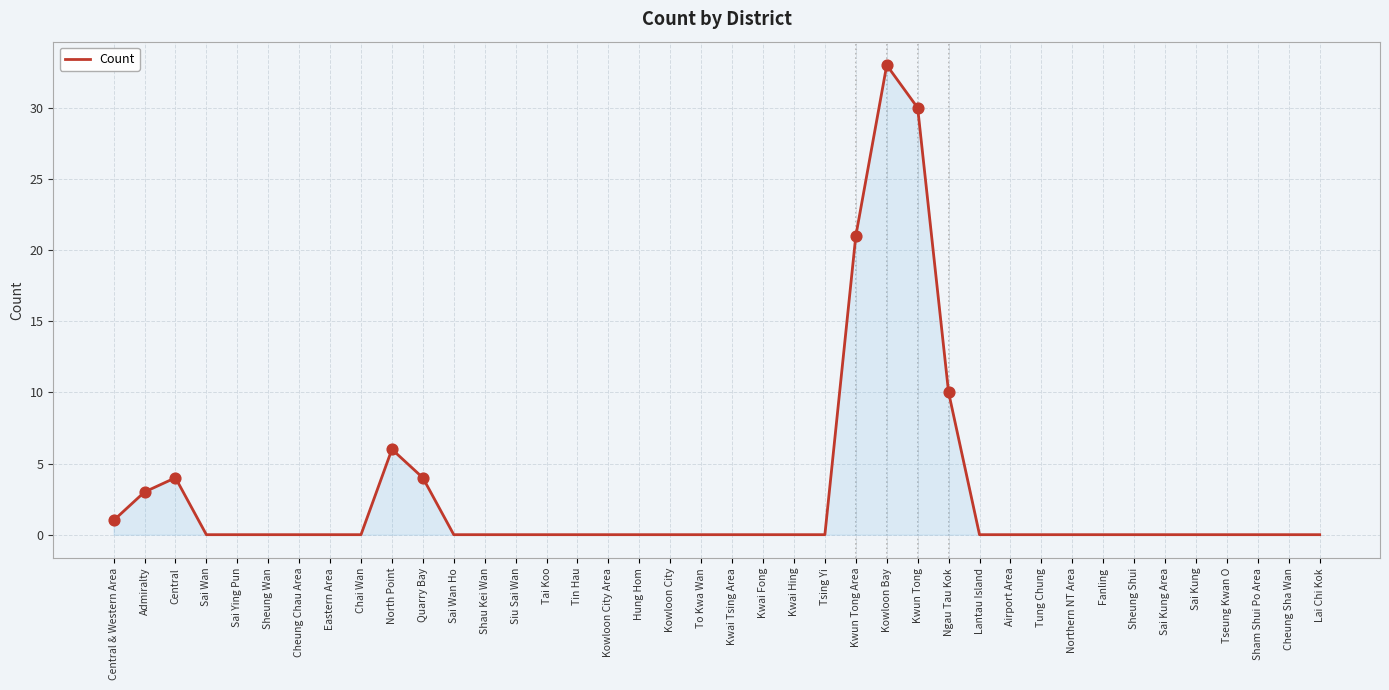

What is the change in value from Cheung Chau Area to Kwun Tong Area?

+21